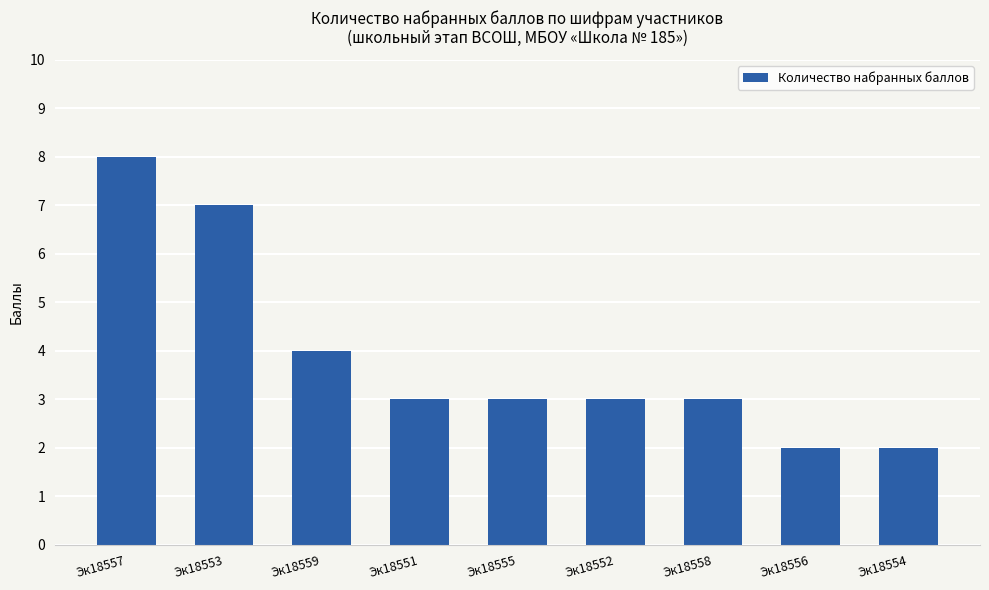

True or false: the data shows 3 at Эк18558.

True